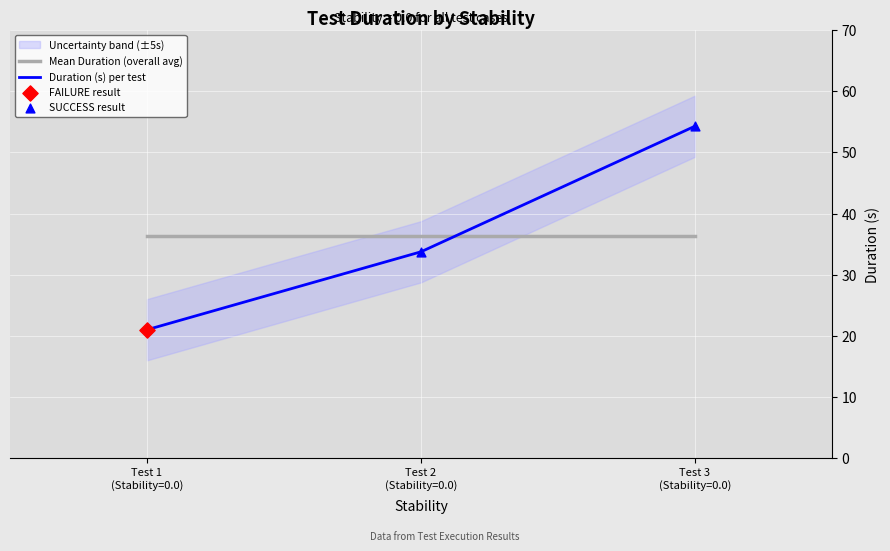

Approximately how many times larger is the value at 0.0 compared to 0.0?

0.4